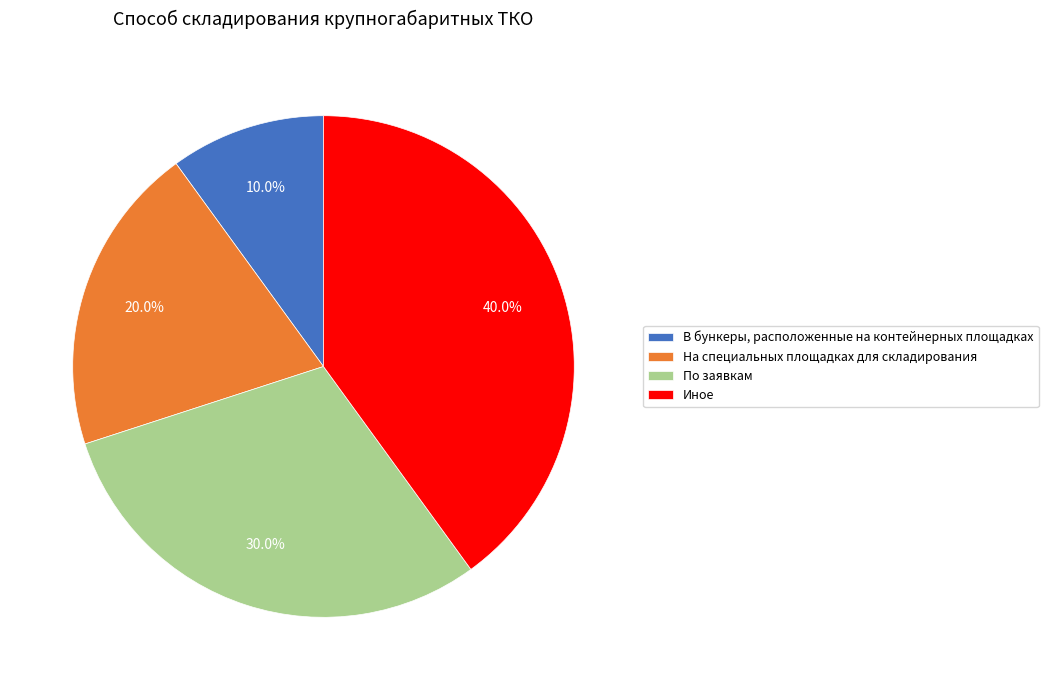

What is the smallest slice in the pie chart?

В бункеры, расположенные на контейнерных площадках